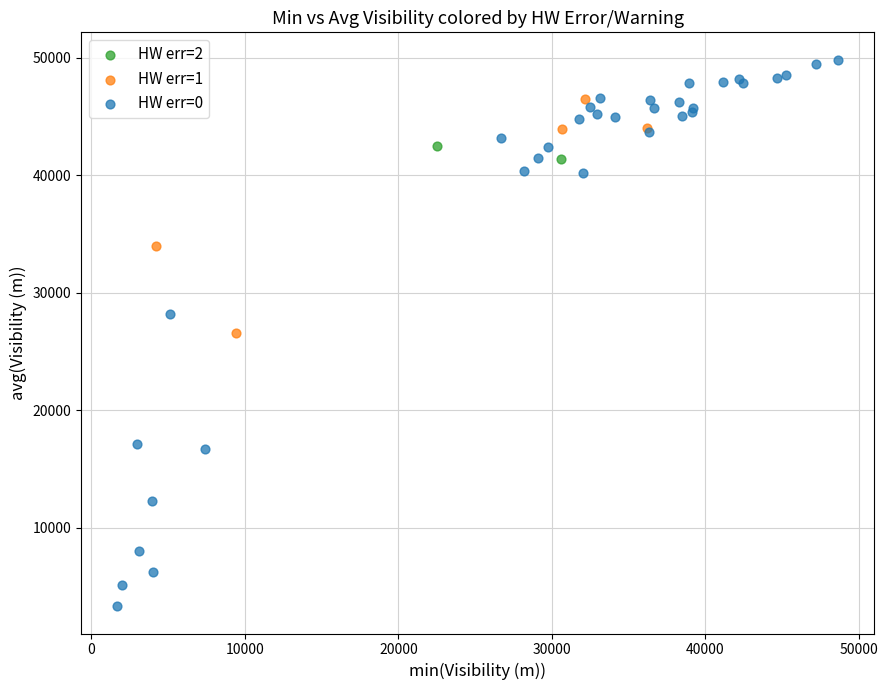

Which series contains the lowest Y value?

HW err=0